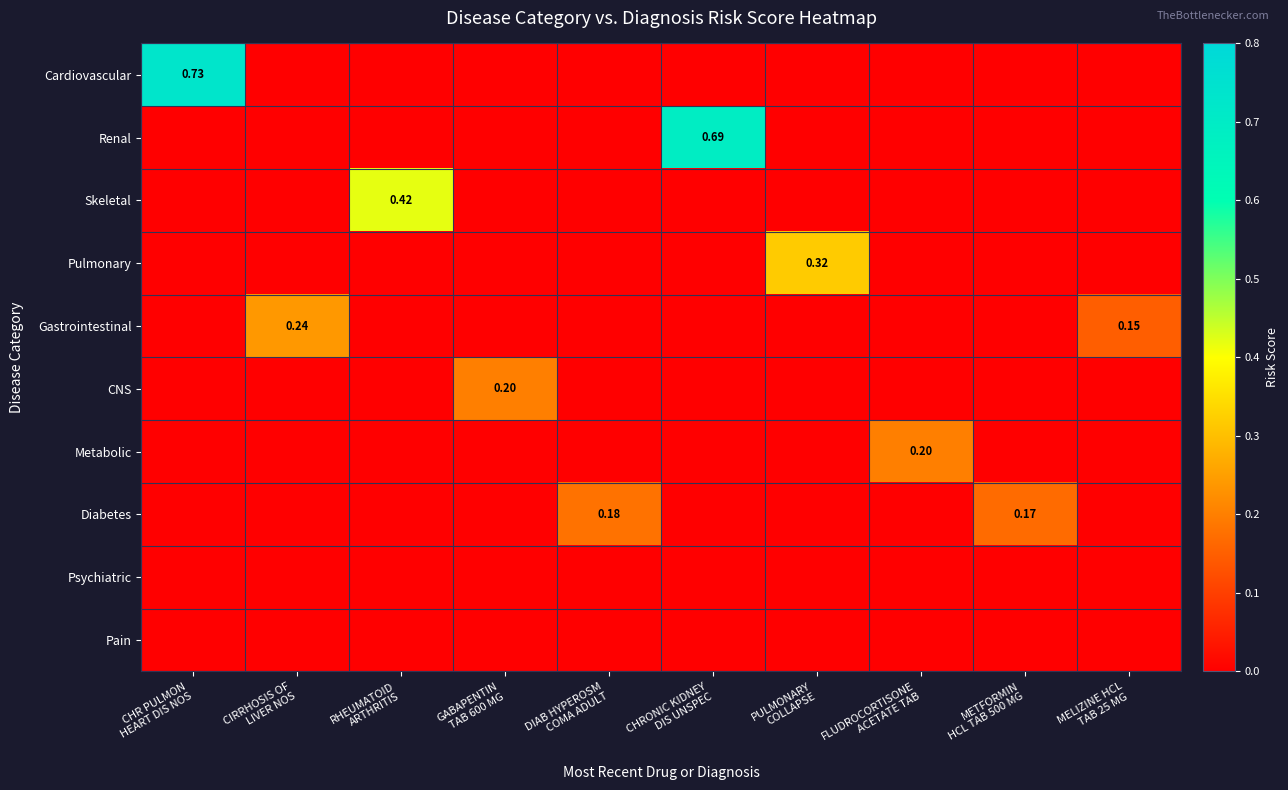

Which category has the highest value across all series?

CHR PULMON
HEART DIS NOS